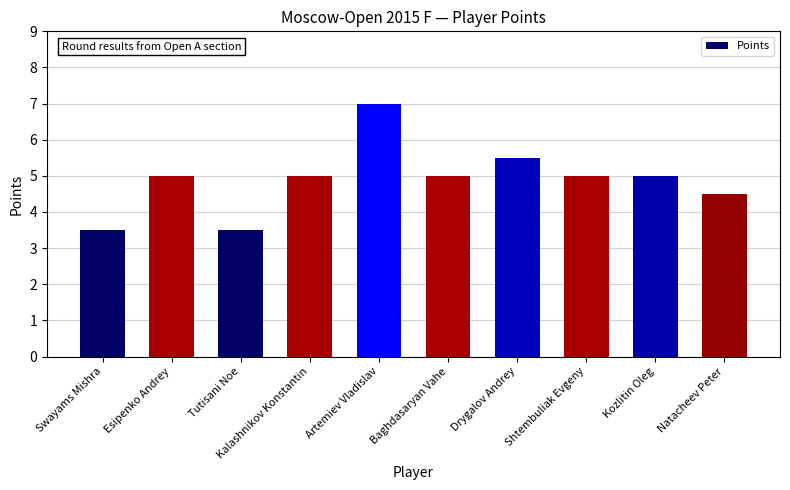

What is the maximum value shown in the chart?

7.0